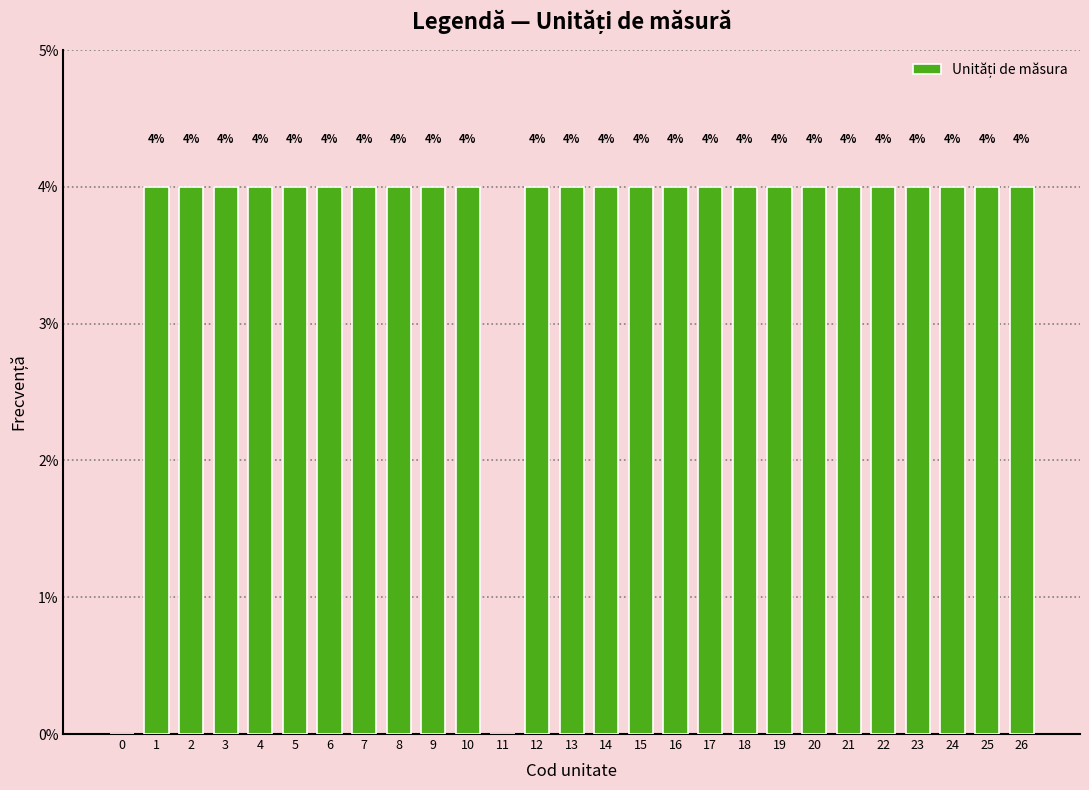

Reading left to right, transcribe all the data shown in this chart.

0=0	1=4	2=4	3=4	4=4	5=4	6=4	7=4	8=4	9=4	10=4	11=0	12=4	13=4	14=4	15=4	16=4	17=4	18=4	19=4	20=4	21=4	22=4	23=4	24=4	25=4	26=4